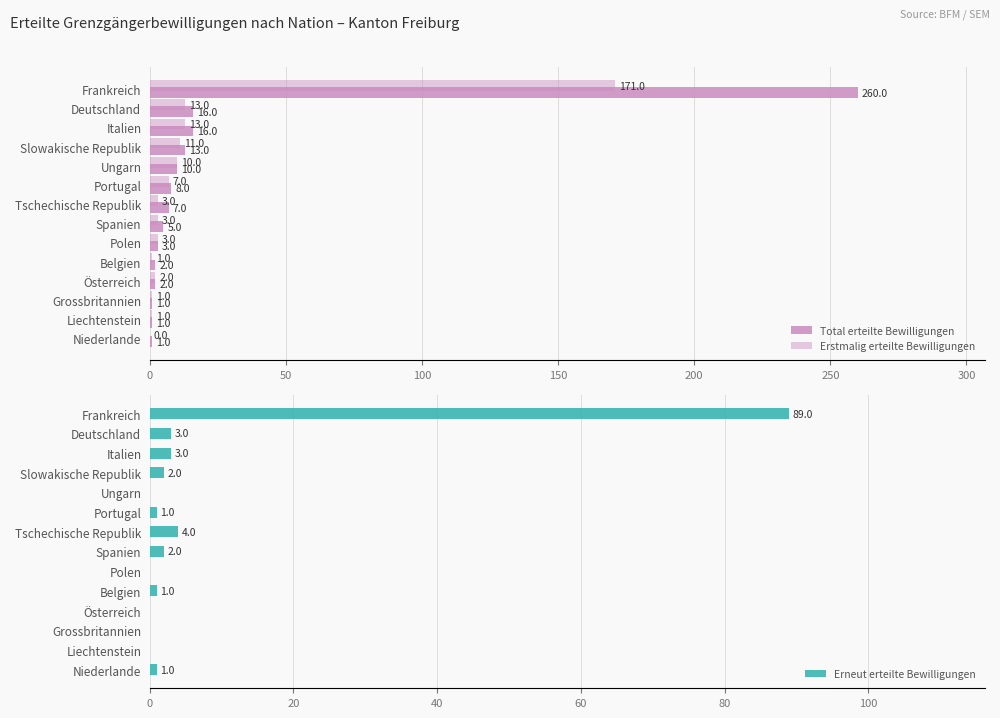

What is the sum of all Erneut erteilte Bewilligungen values?

106